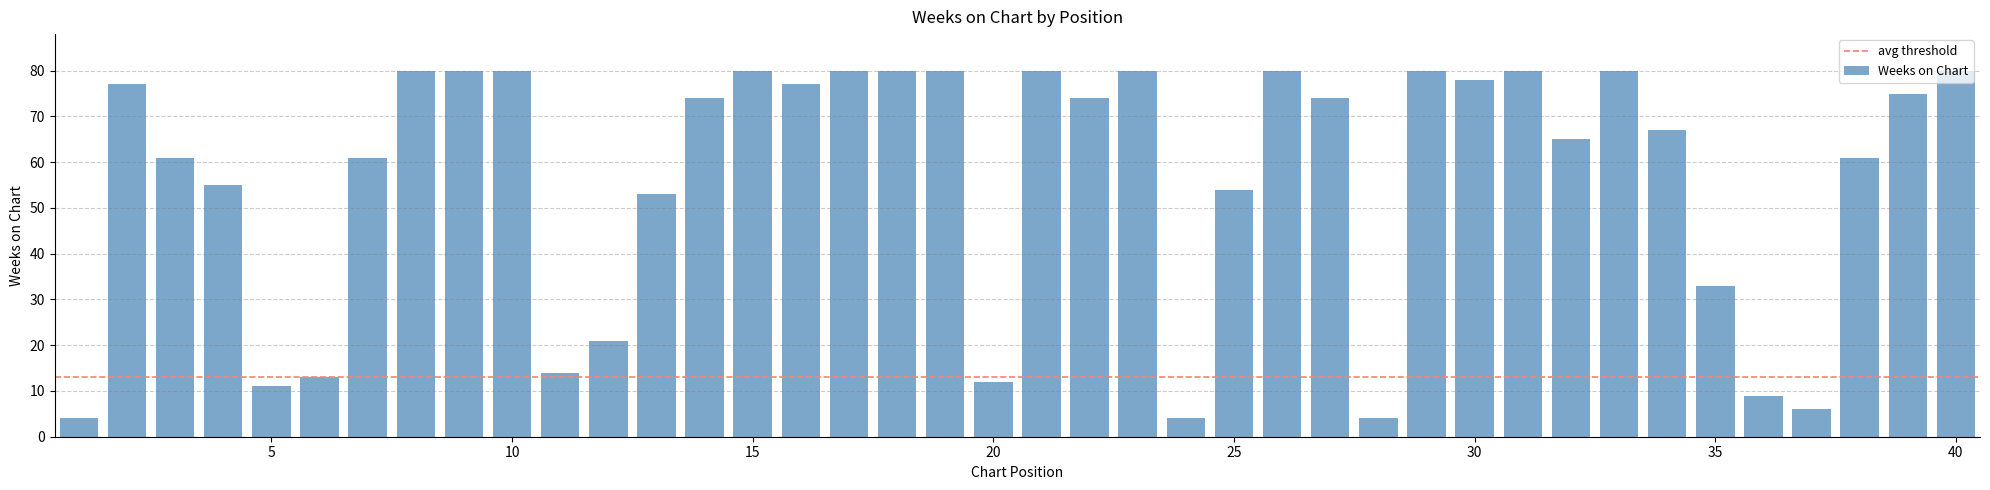

What is the minimum value shown in the chart?

4